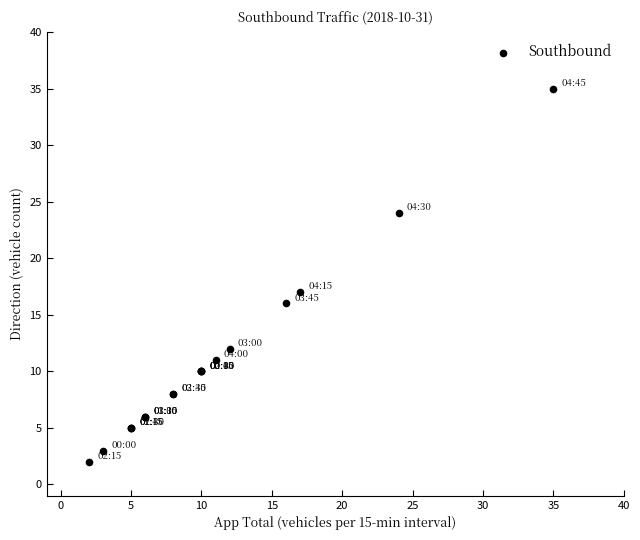

What Y value in the scatter plot is closest to 18?

17